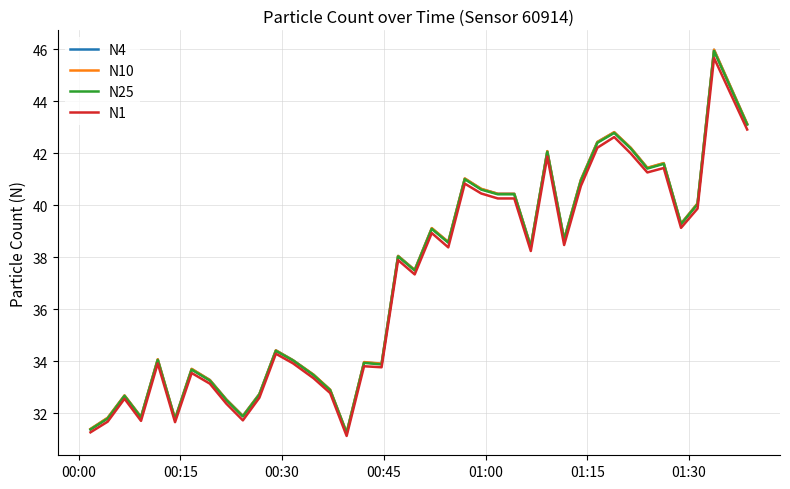

What is the minimum value shown in the chart?

31.1